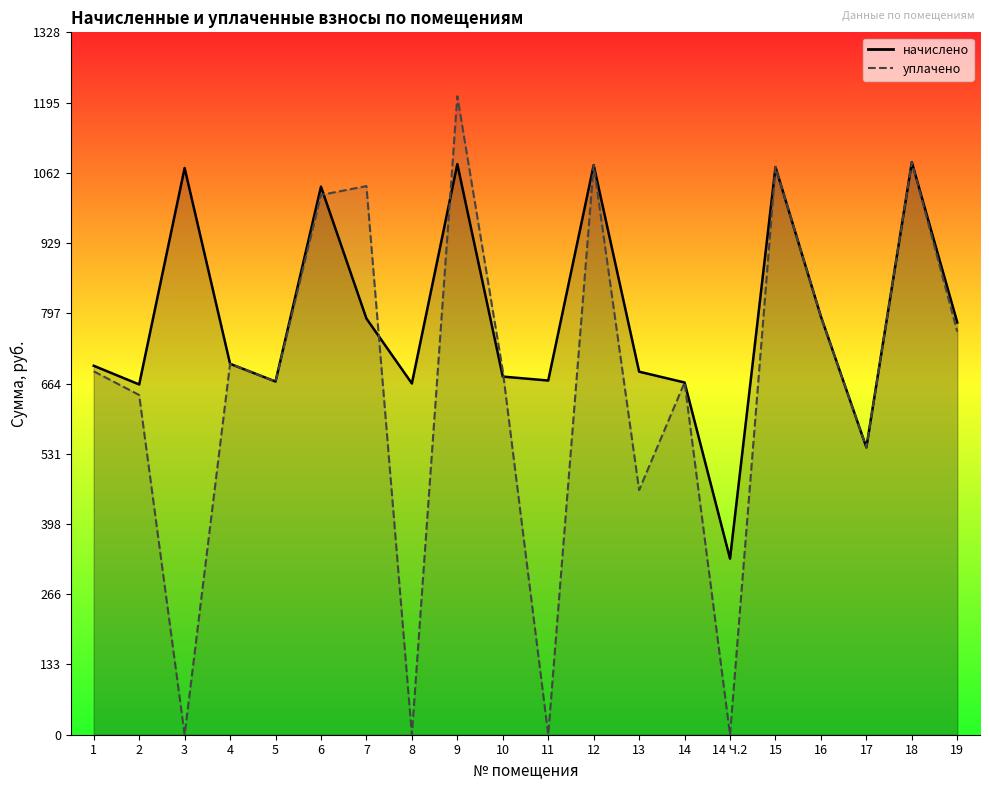

What is the difference between the уплачено values at 8 and 12?

1076.9